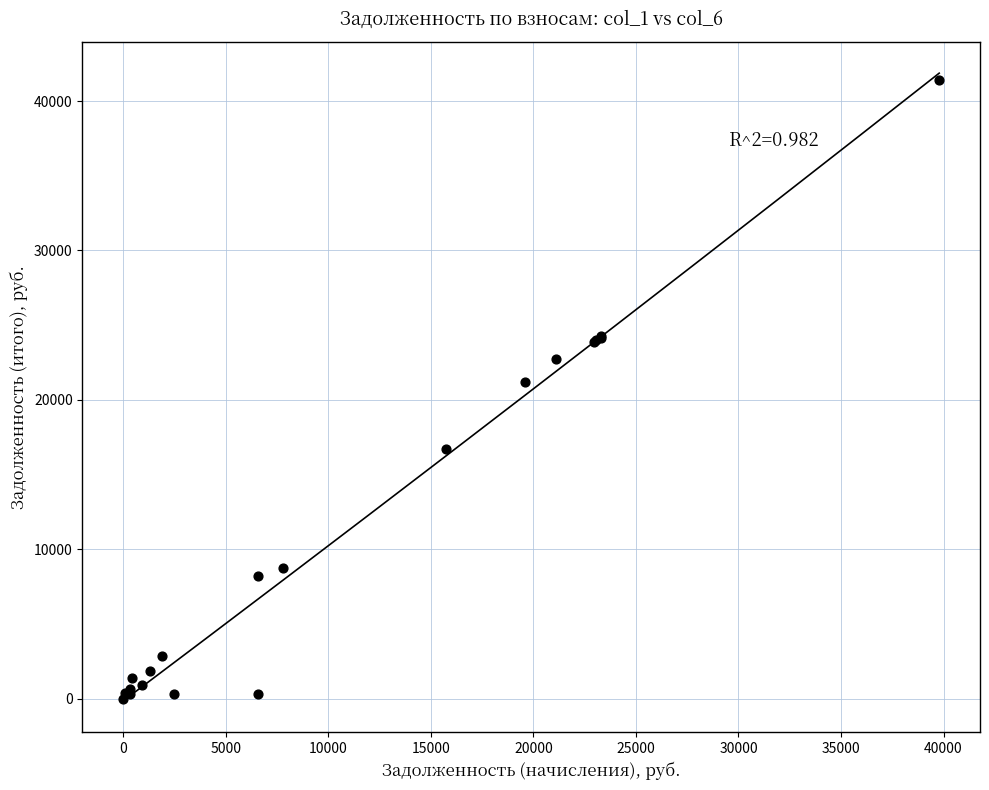

What Y value in the scatter plot is closest to 20718?

21223.4